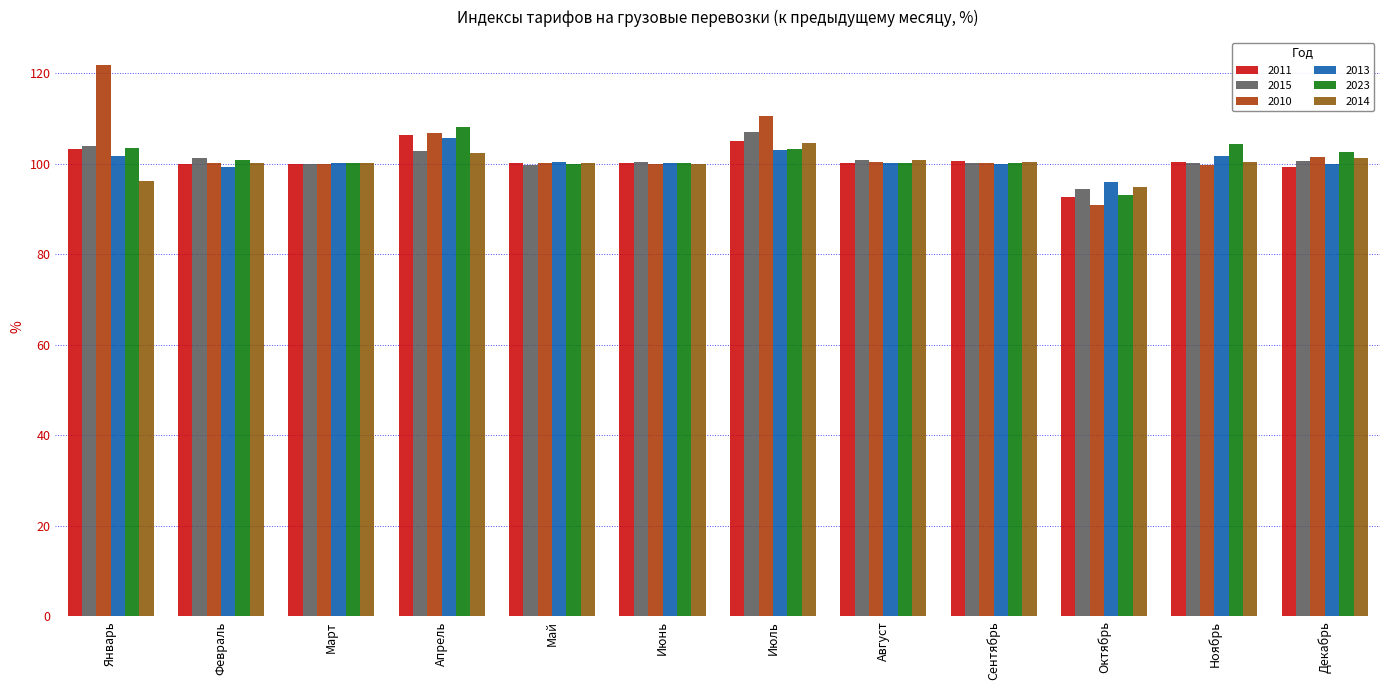

The 2014 series shows 151.9 at Май. True or false?

False